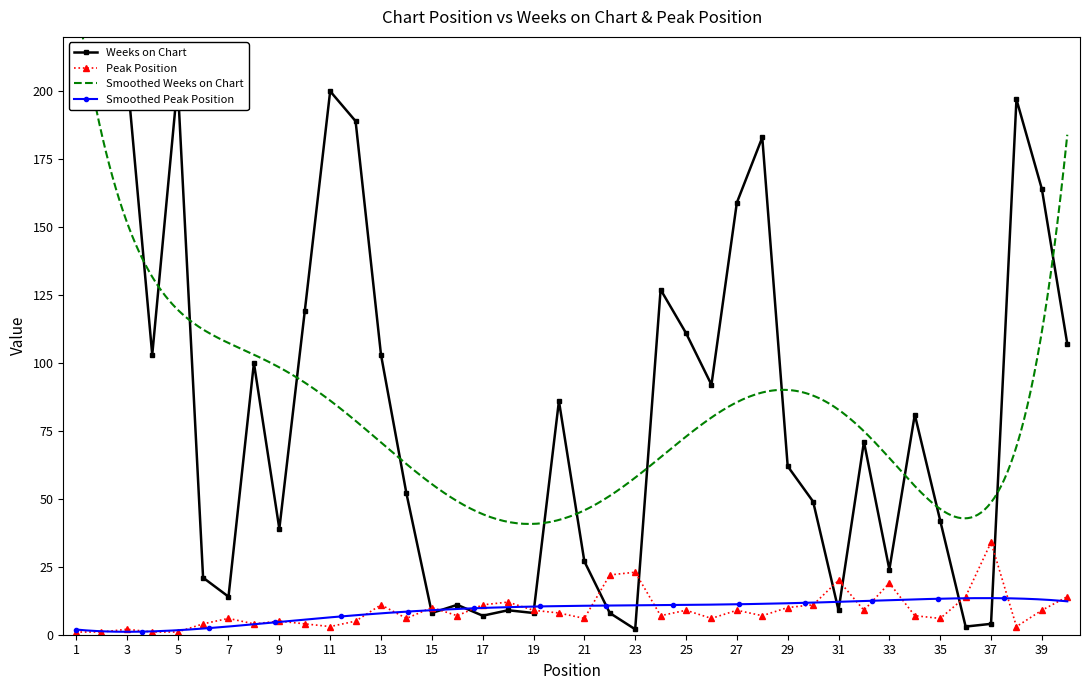

Count the number of categories in the chart.

40